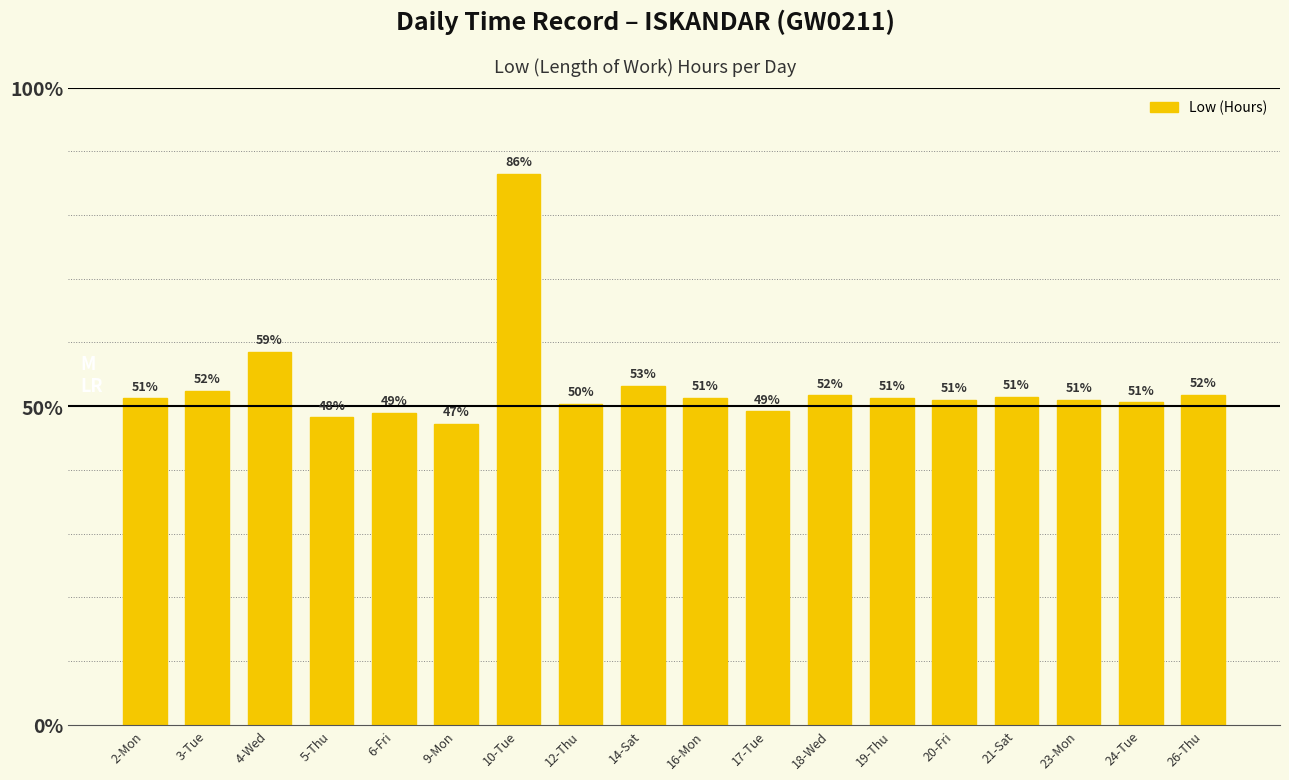

Approximately how many times larger is the value at 16-Mon compared to 9-Mon?

1.1